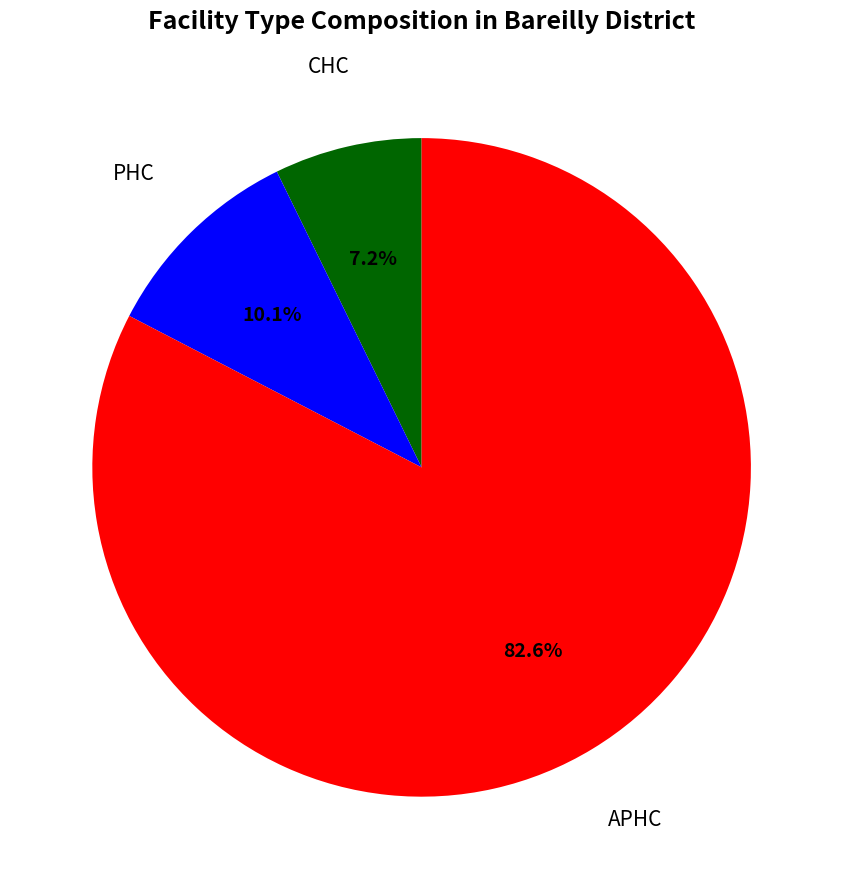

Count the number of slices in the pie.

3